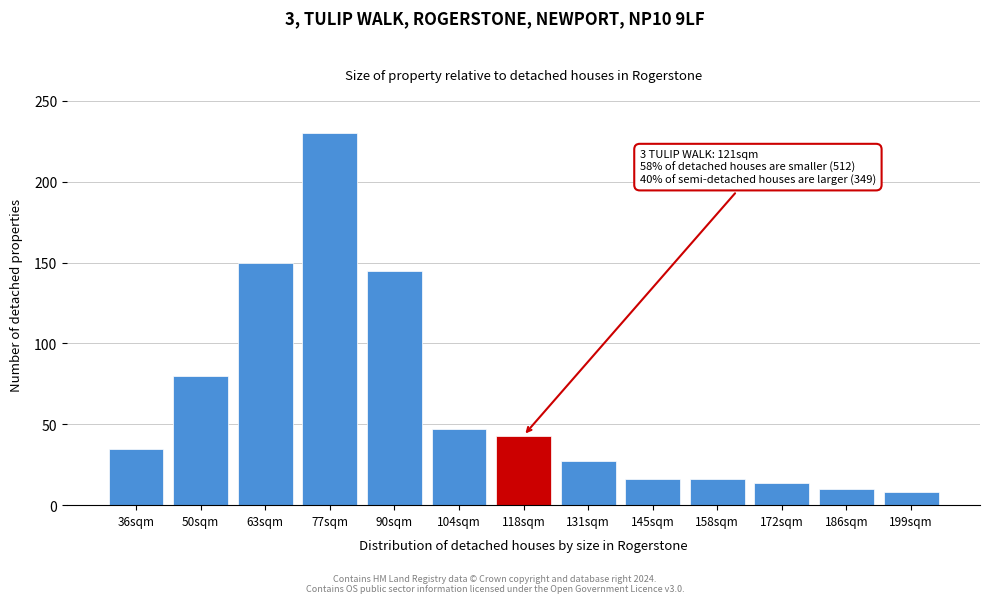

Reading left to right, list all the values displayed in this chart.

36sqm=35	50sqm=80	63sqm=150	77sqm=230	90sqm=145	104sqm=47	118sqm=43	131sqm=27	145sqm=16	158sqm=16	172sqm=14	186sqm=10	199sqm=8